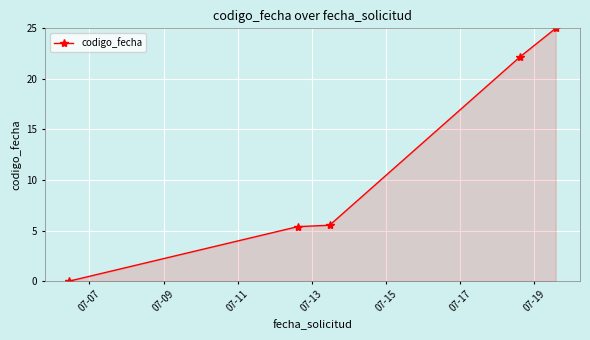

What is the difference between the maximum and minimum values?

25.0